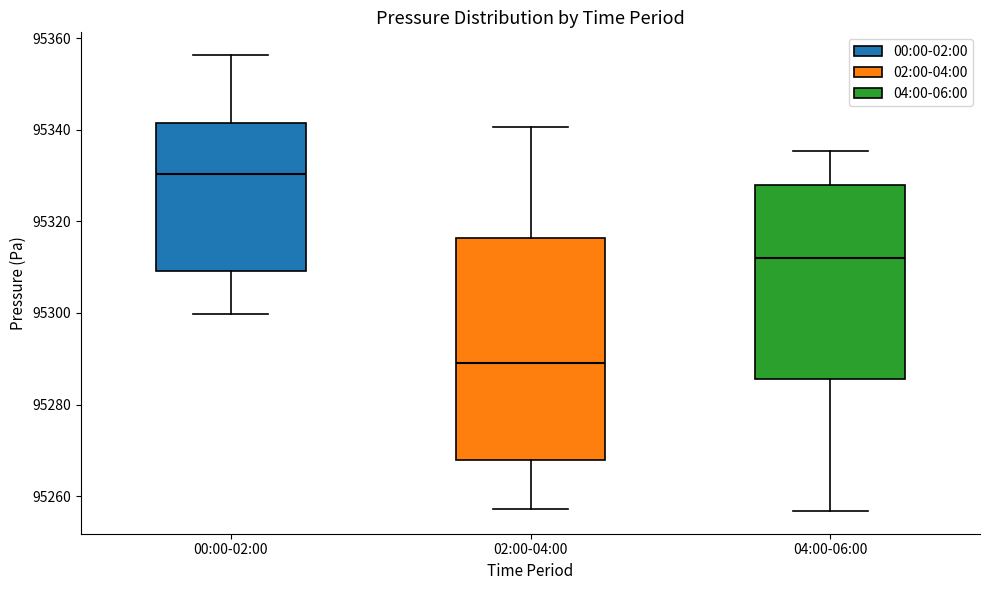

Which box has the lowest median line?

02:00-04:00